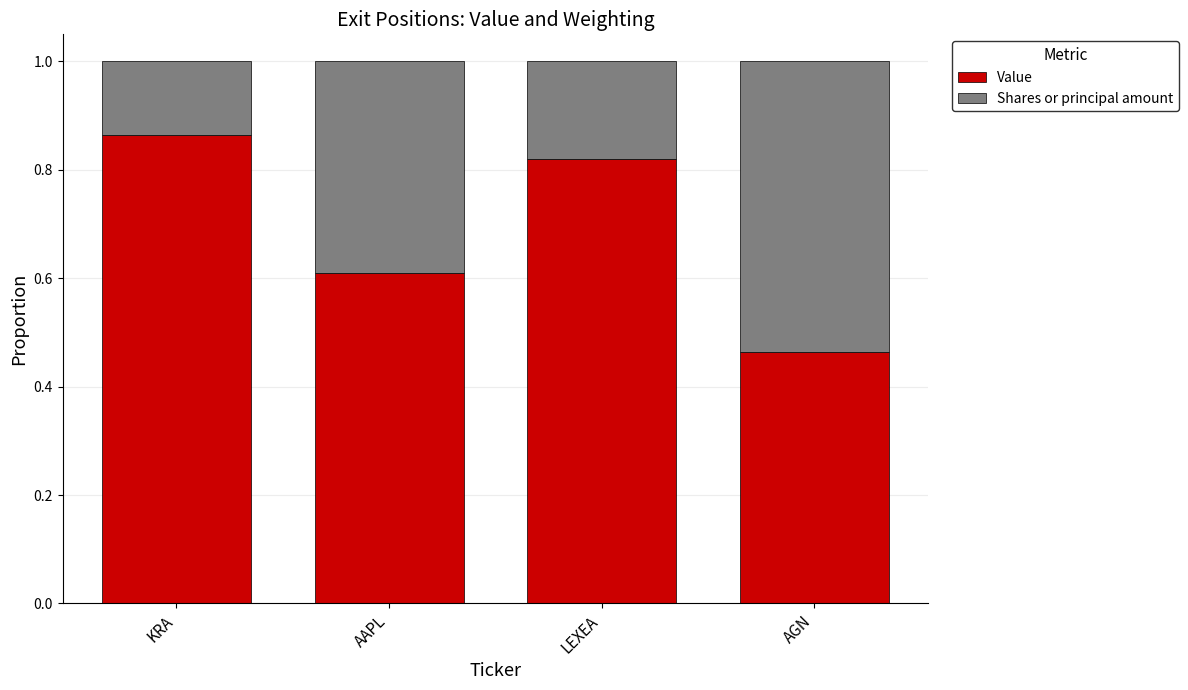

What is the total value across all series at AAPL?

1.0